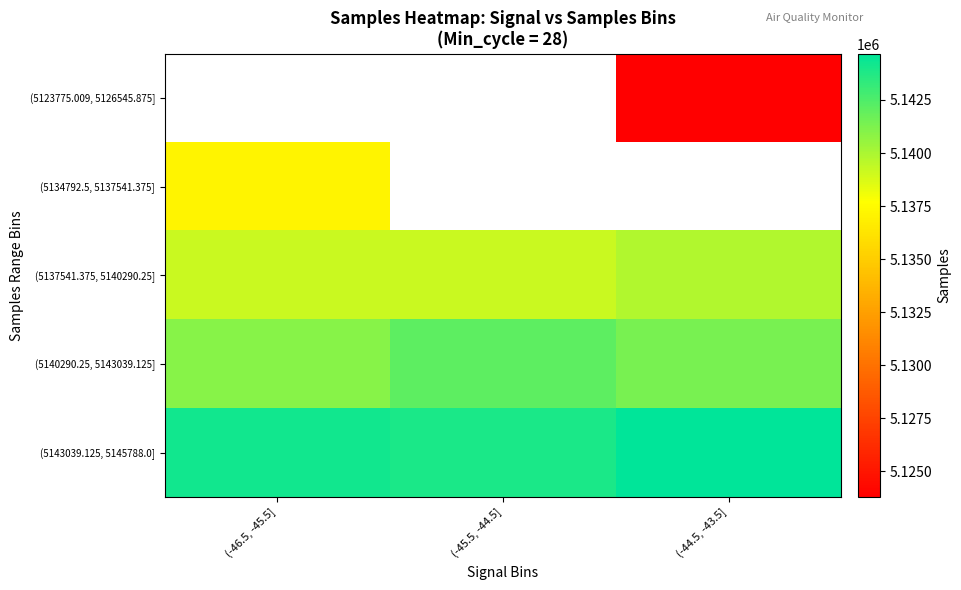

Which label corresponds to the smallest value in the chart?

(-44.5, -43.5]